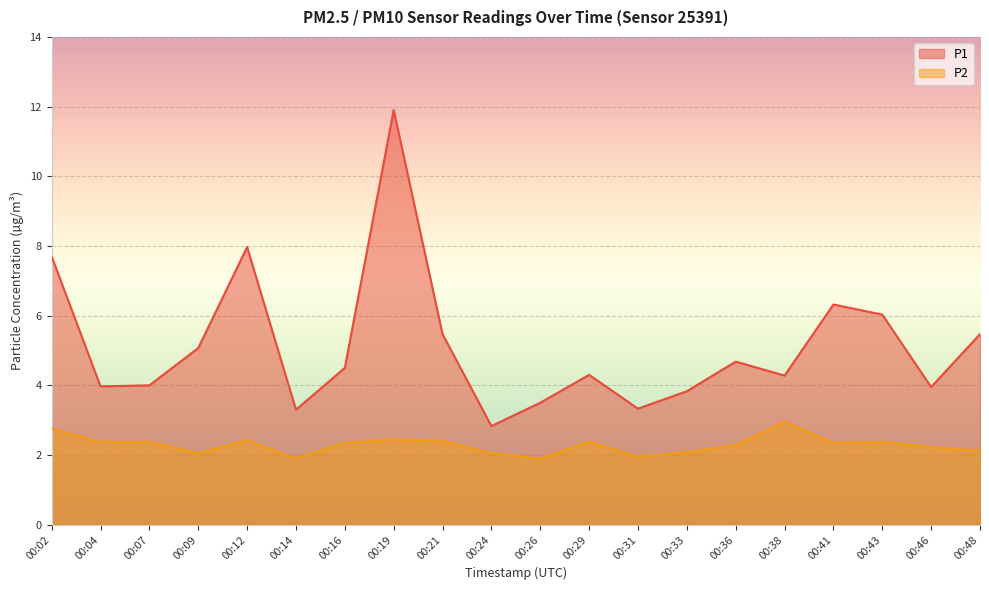

What is the smallest value displayed?

1.9